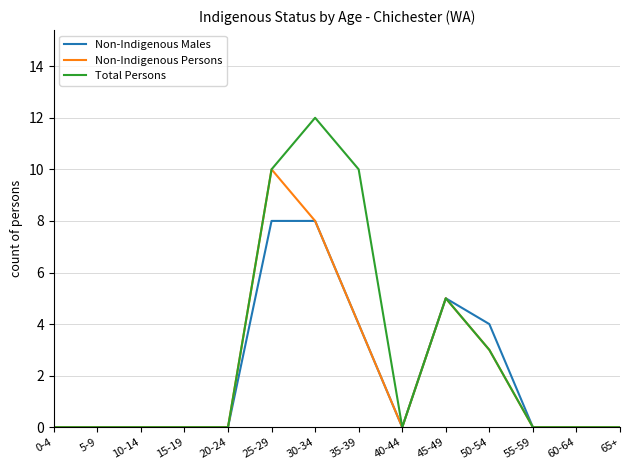

What is the sum of all Non-Indigenous Males values?

29